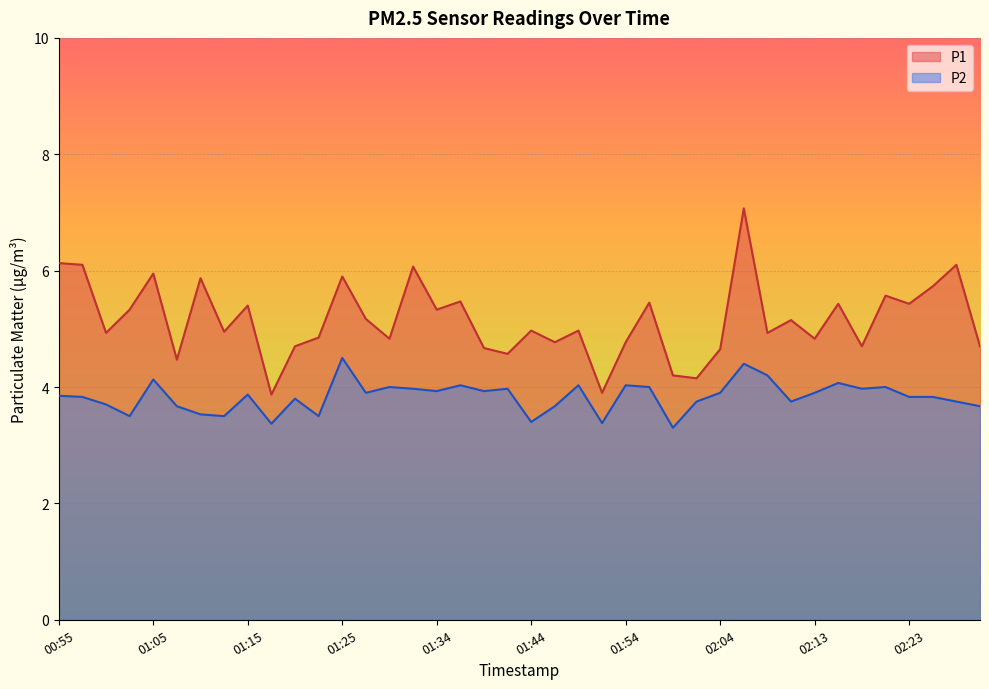

In P2, how many points are higher than both neighbors (excluding endpoints)?

12